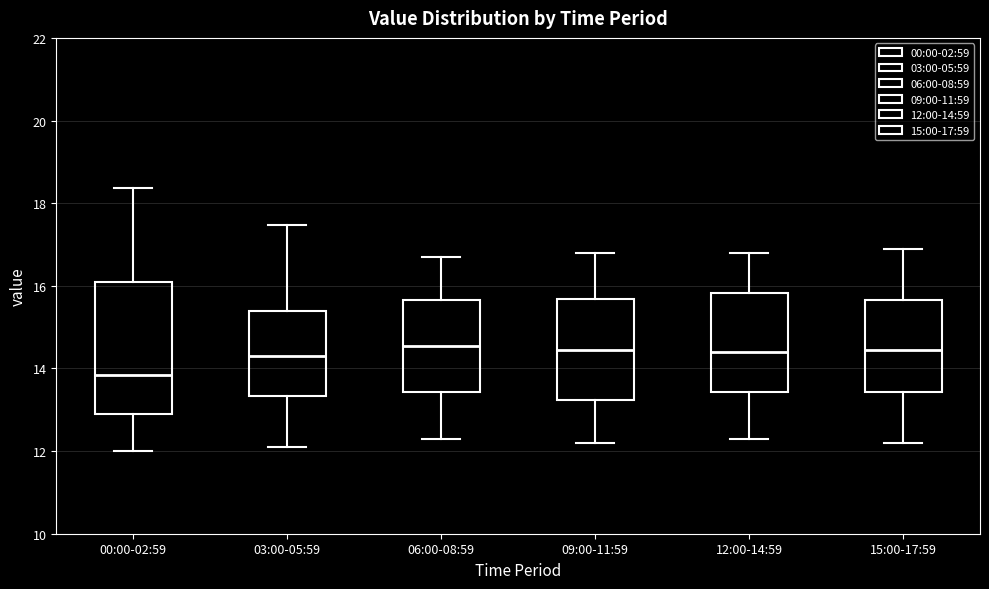

Reading left to right, read every box against the y-axis: the position of its median line, the range the box covers, and the ends of its whiskers. The values are not printed on the chart, so give them approximately, as read against the axis.

00:00-02:59: median 13.8, box 13.0 to 16.2, whiskers 12.0 to 18.4
03:00-05:59: median 14.4, box 13.4 to 15.4, whiskers 12.2 to 17.4
06:00-08:59: median 14.6, box 13.4 to 15.6, whiskers 12.4 to 16.8
09:00-11:59: median 14.4, box 13.2 to 15.6, whiskers 12.2 to 16.8
12:00-14:59: median 14.4, box 13.4 to 15.8, whiskers 12.4 to 16.8
15:00-17:59: median 14.4, box 13.4 to 15.6, whiskers 12.2 to 17.0